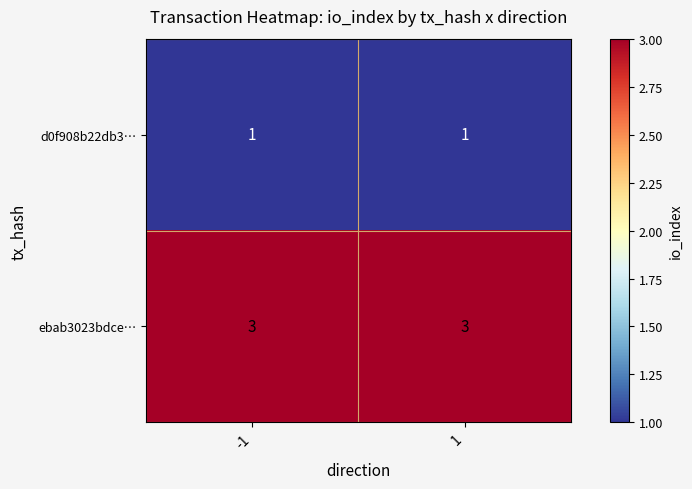

Reading right to left, extract all data points from this chart.

d0f908b22db3…: 1=1	-1=1
ebab3023bdce…: 1=3	-1=3